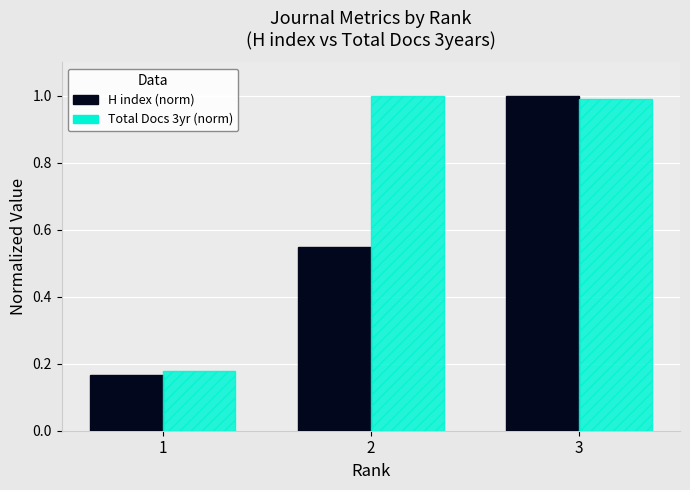

The value of Total Docs 3yr (norm) at 3 is 1.0. True or false?

True